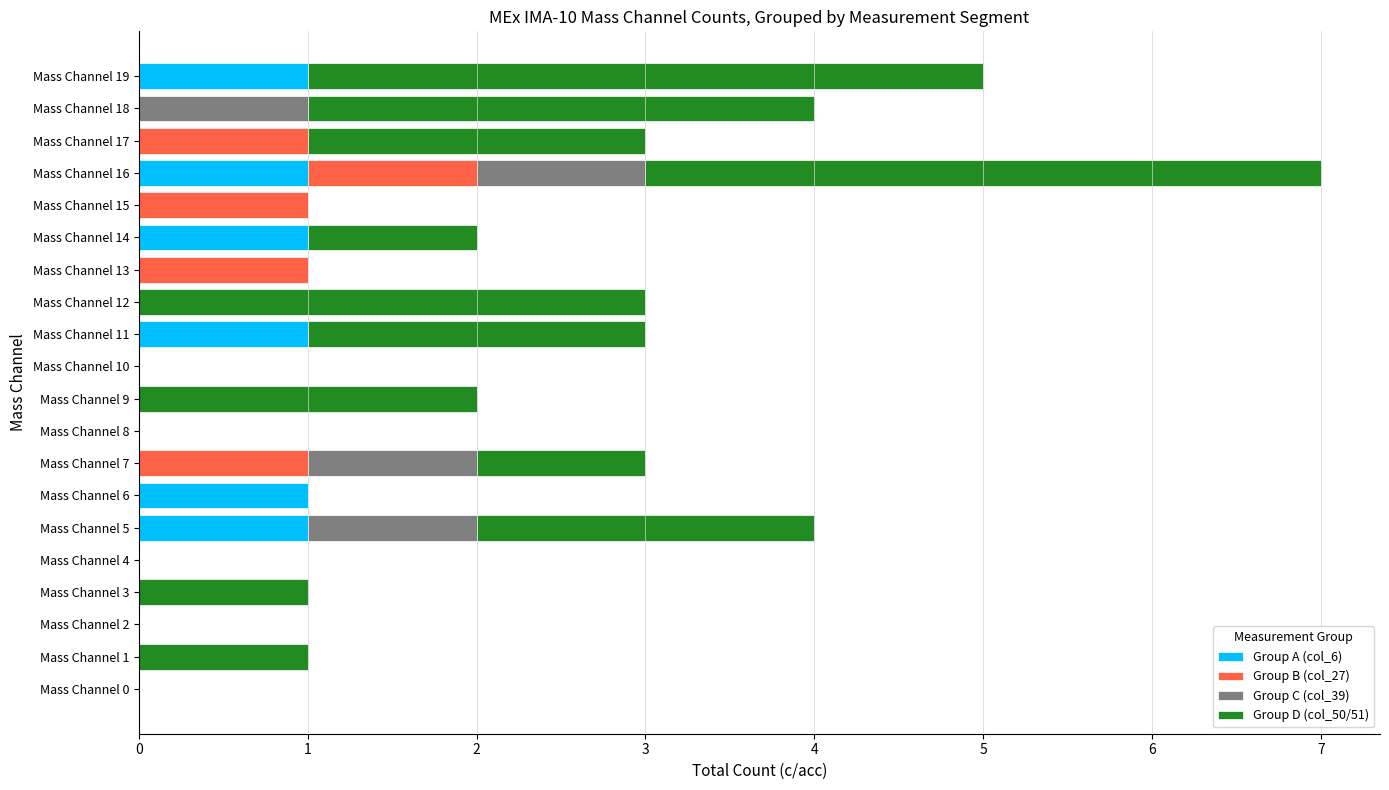

At which category is the sum across all series the highest?

Mass Channel 16